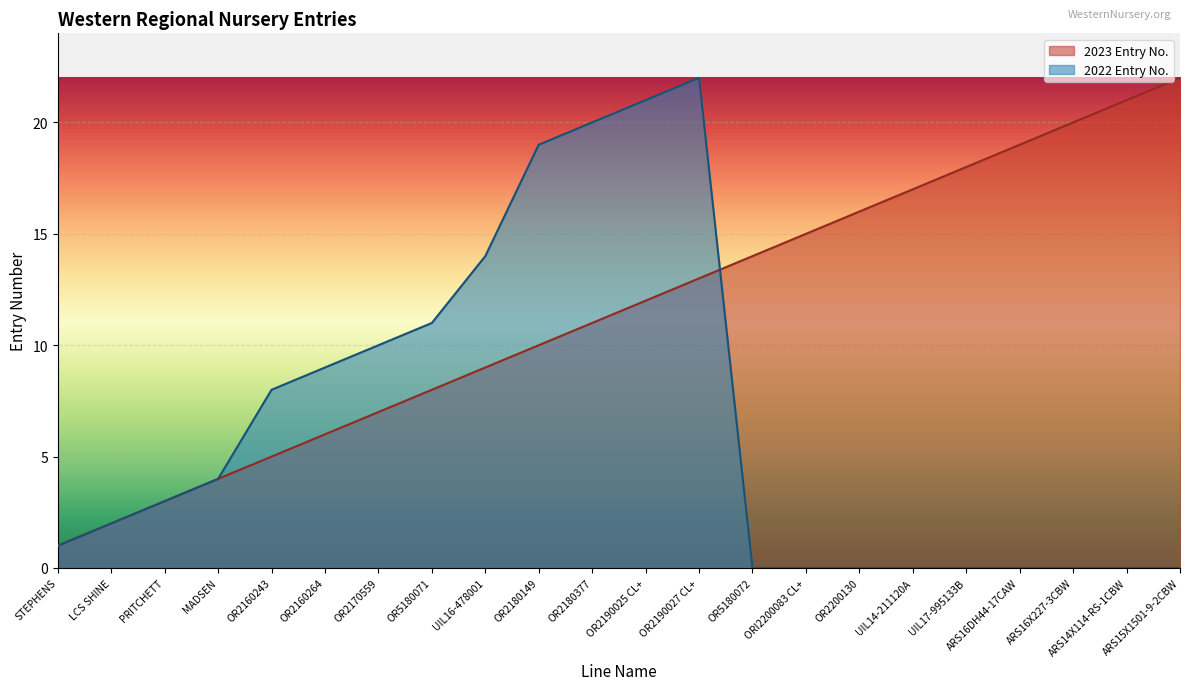

List the series in order of their overall mean, highest first.

2023 Entry No., 2022 Entry No.